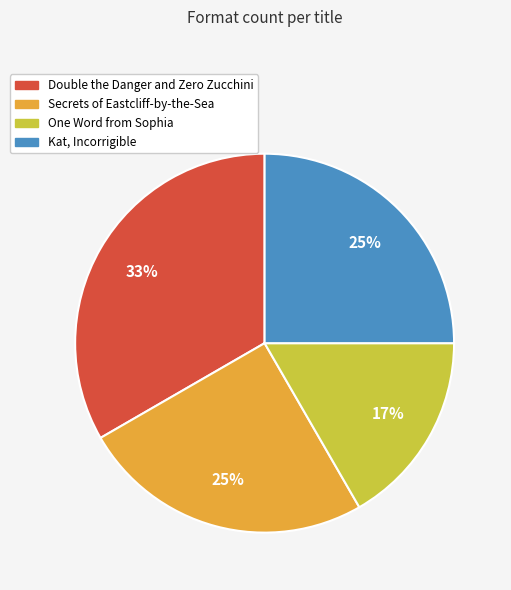

Is Double the Danger and Zero Zucchini the majority of the pie?

No